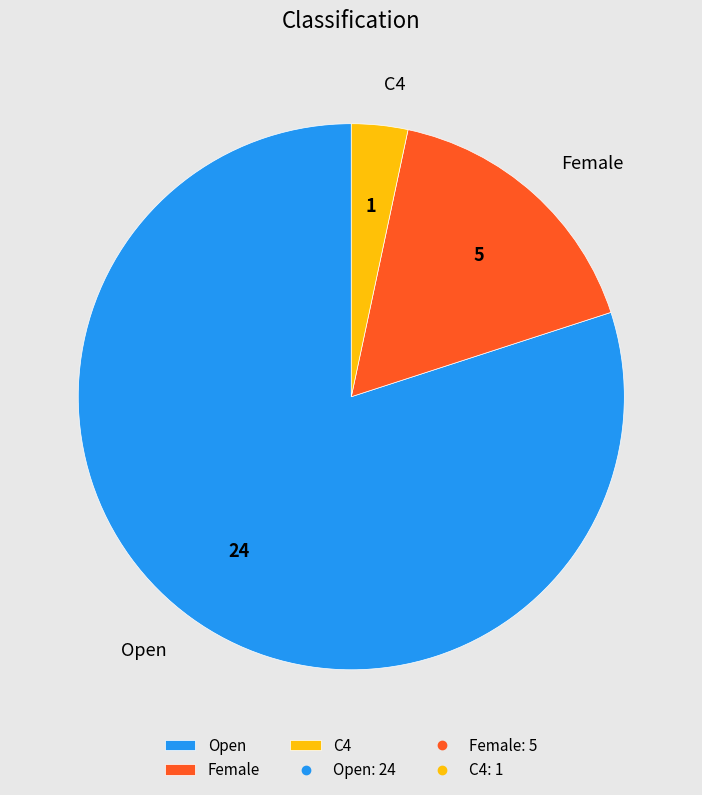

Which slice is the largest?

Open